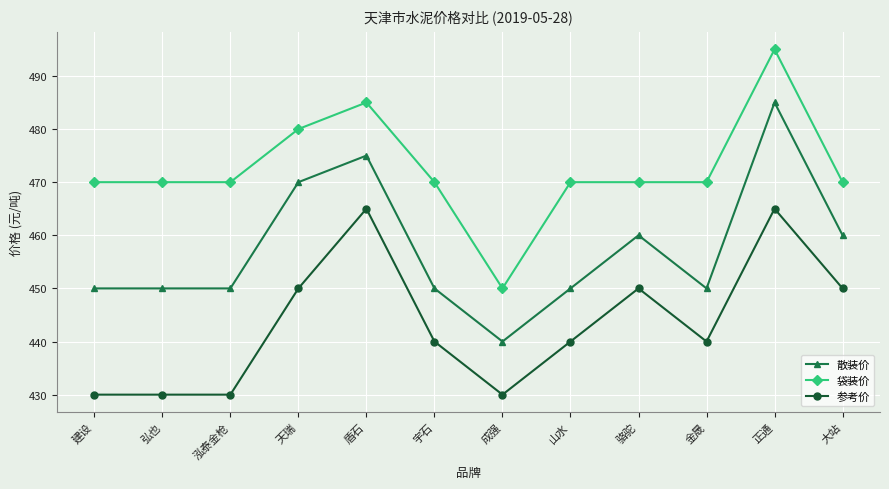

How many series are shown in this chart?

3